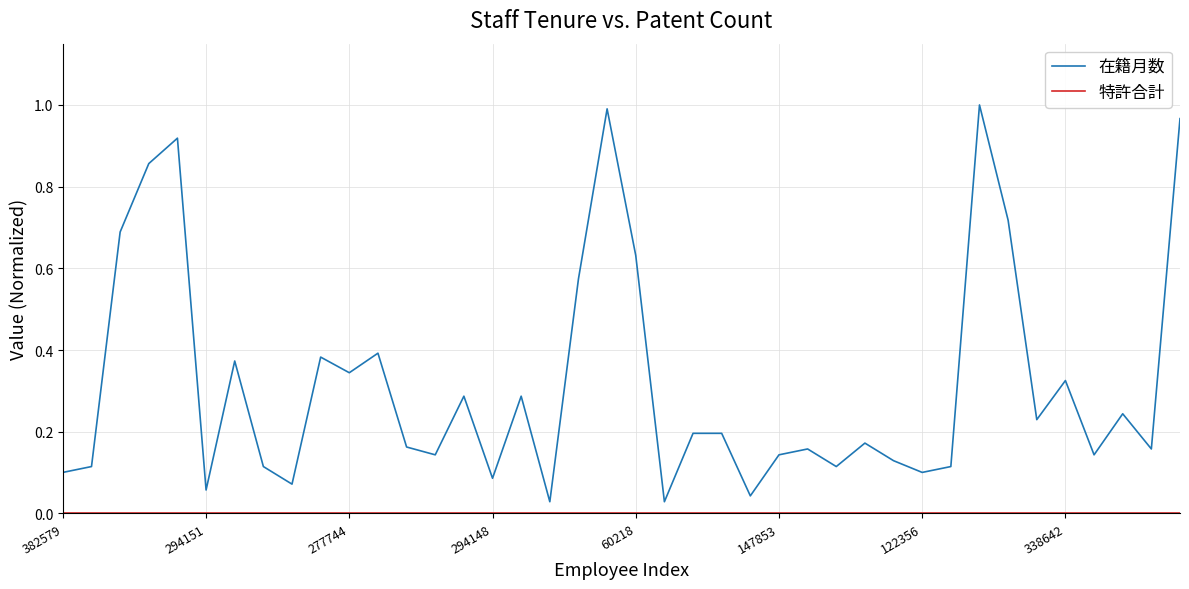

Which series has the largest total across all categories?

在籍月数